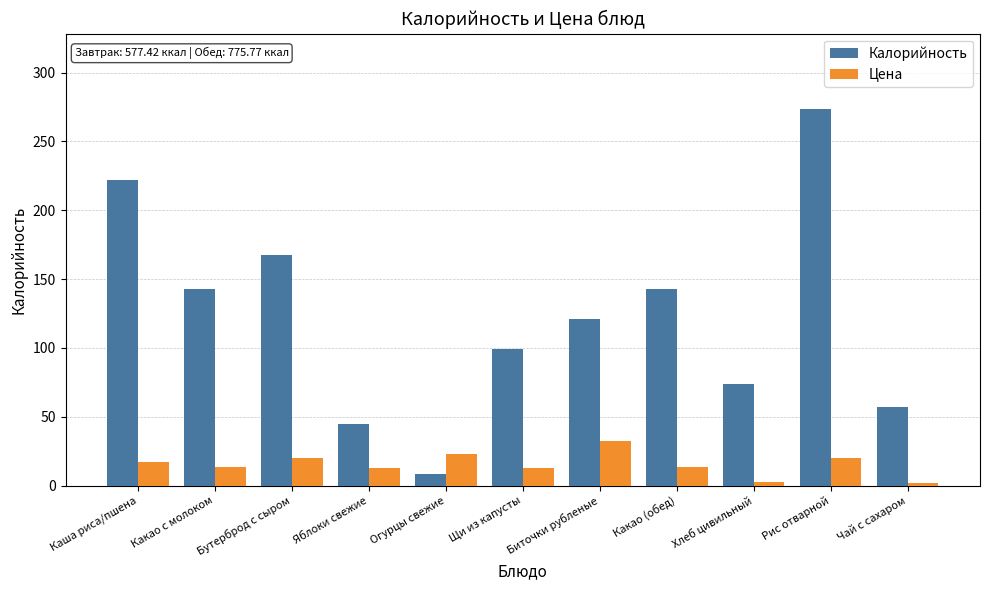

How many data points in Калорийность are less than 121?

5